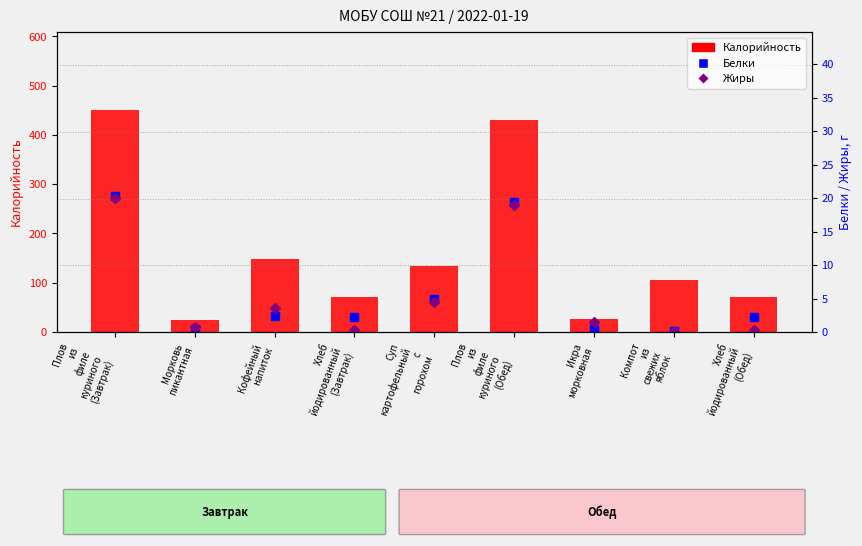

The Белки series shows 2.3 at Хлеб
йодированный
(Завтрак). True or false?

True